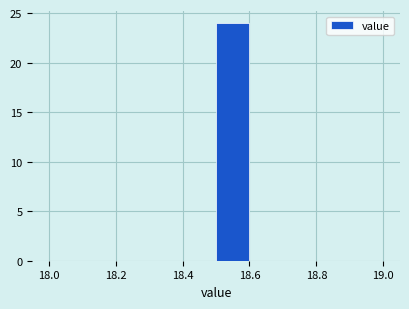

How tall is the bar that spans 18.5 to 18.6 on the x-axis? The values are not printed on the chart, so give them approximately, as read against the axis.

24